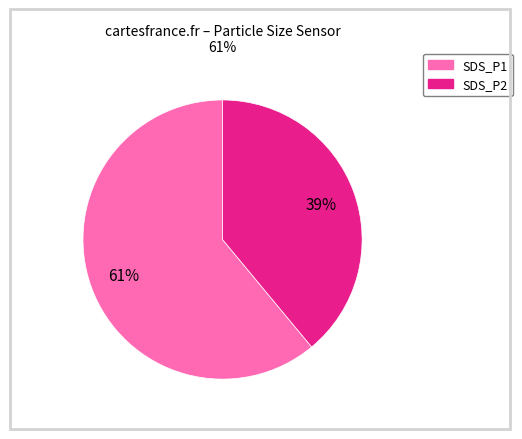

Does SDS_P2 account for over 50% of the chart?

No